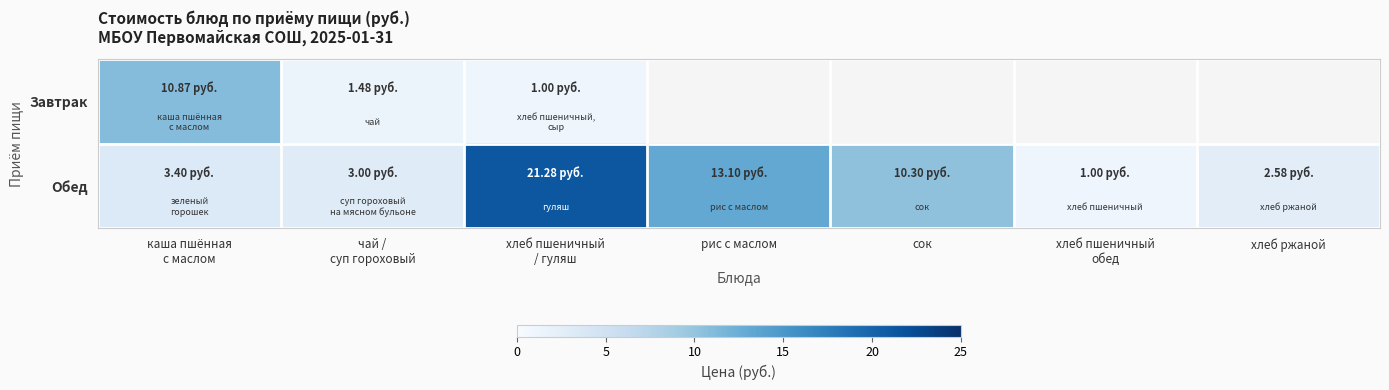

What is the difference between the highest and lowest values at рис с маслом?

13.1